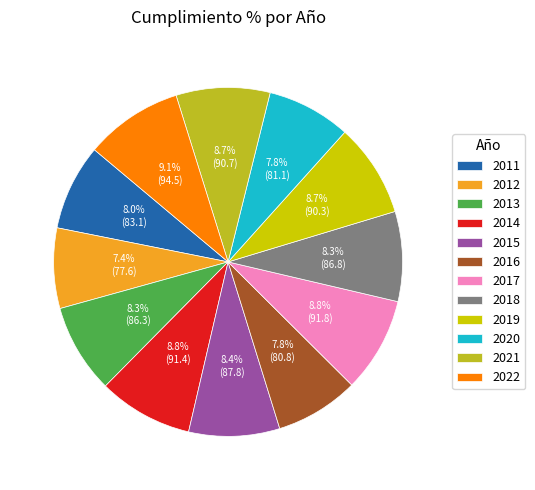

What is the ratio of the value at 2017 to the value at 2020?

1.1